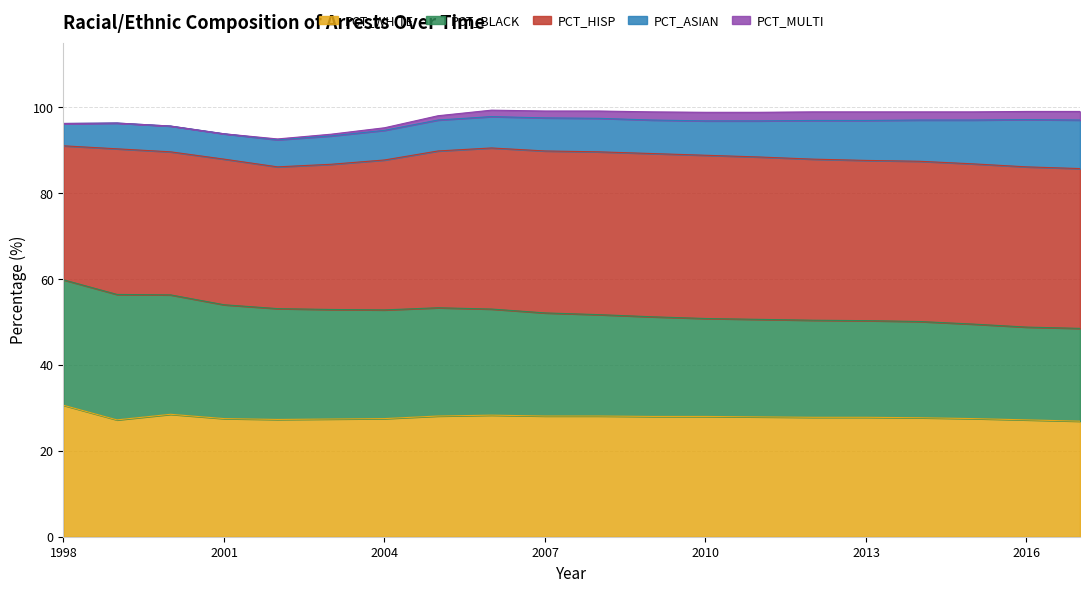

Is it true that PCT_MULTI equals 1.8 at 2005?

False